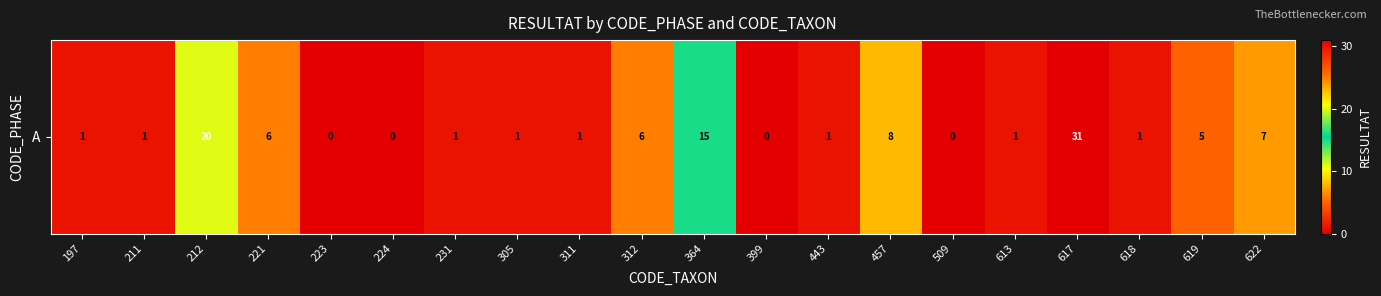

At which label is the value closest to 15?

364